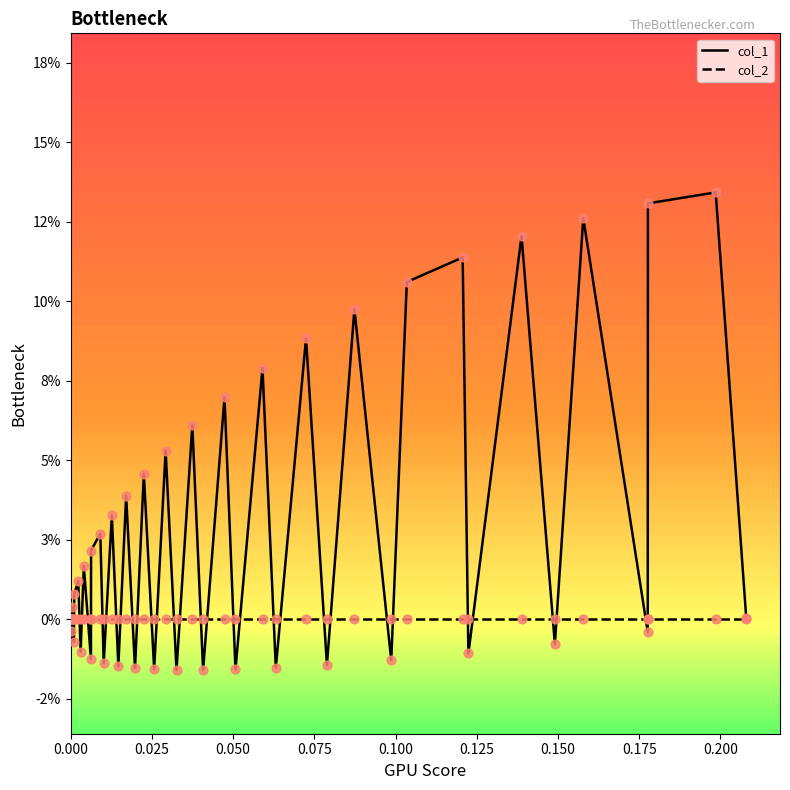

At how many categories does at least one series exceed 0?

22